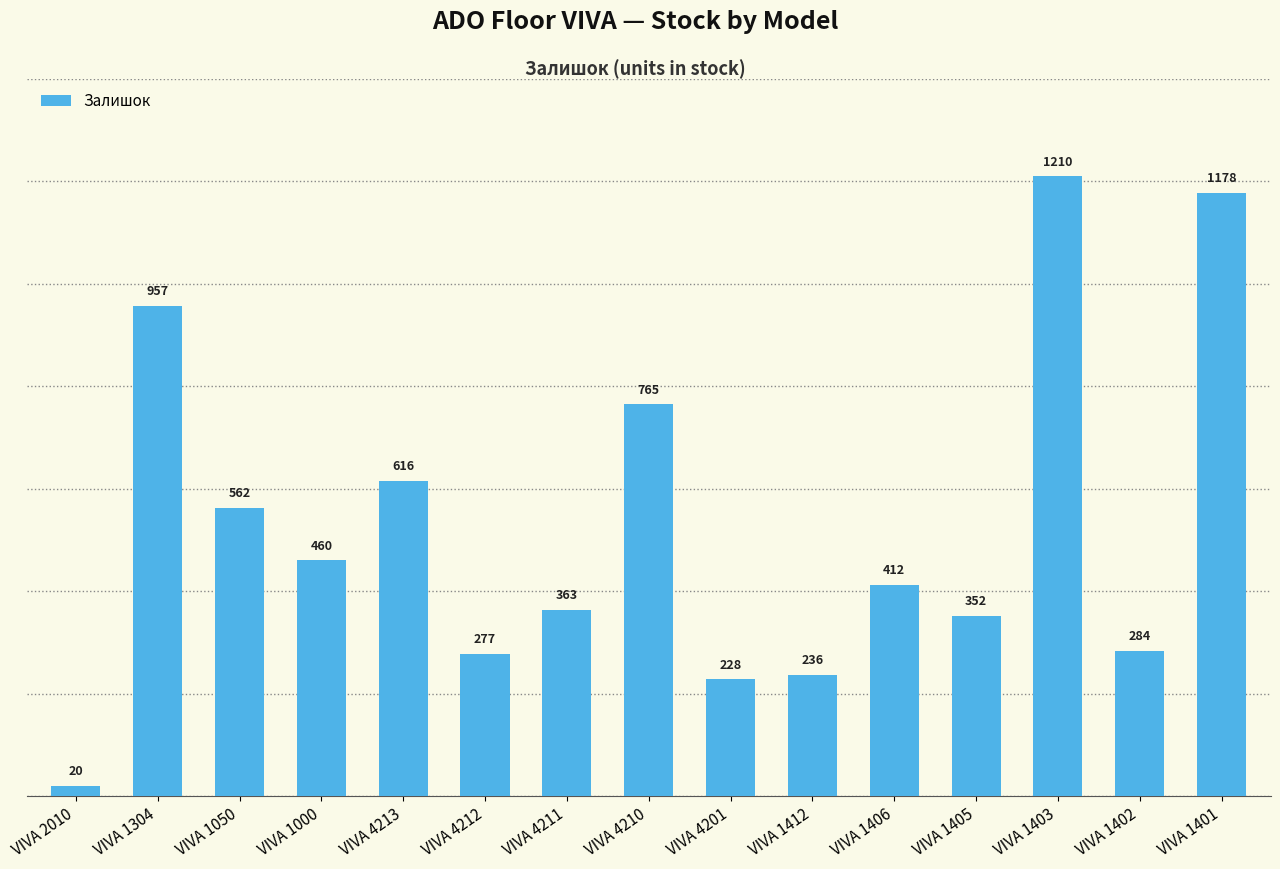

How many bars are there in total?

15